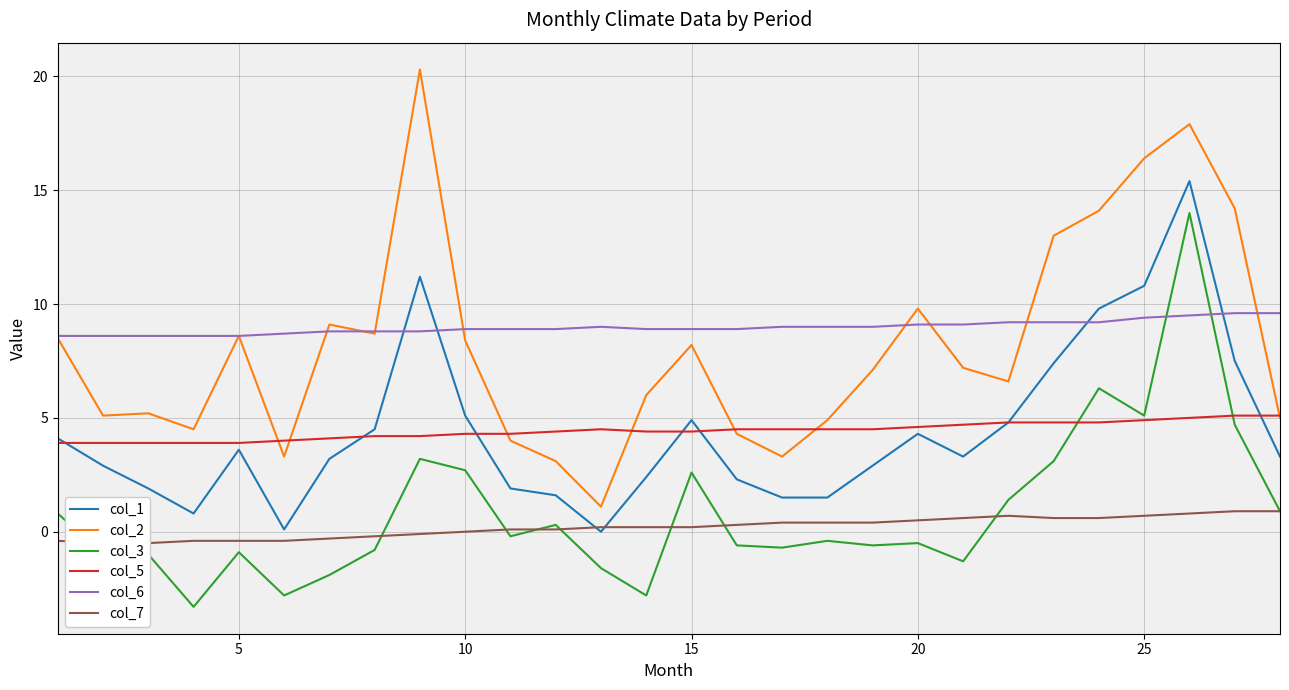

True or false: col_5 and col_6 cross at least once.

False